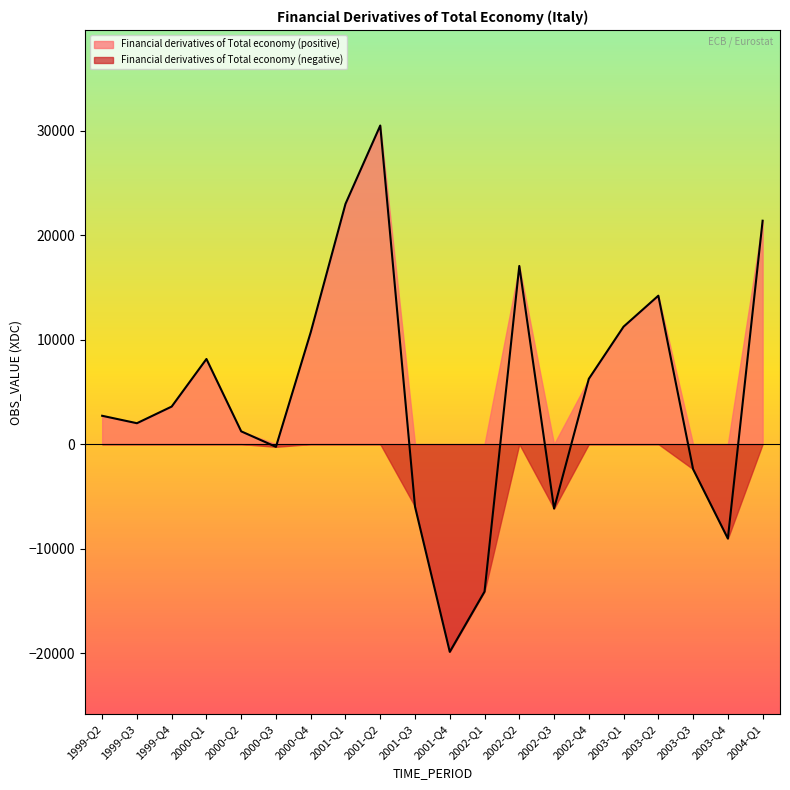

What is the label of the 12th point from the left?

2002-Q1